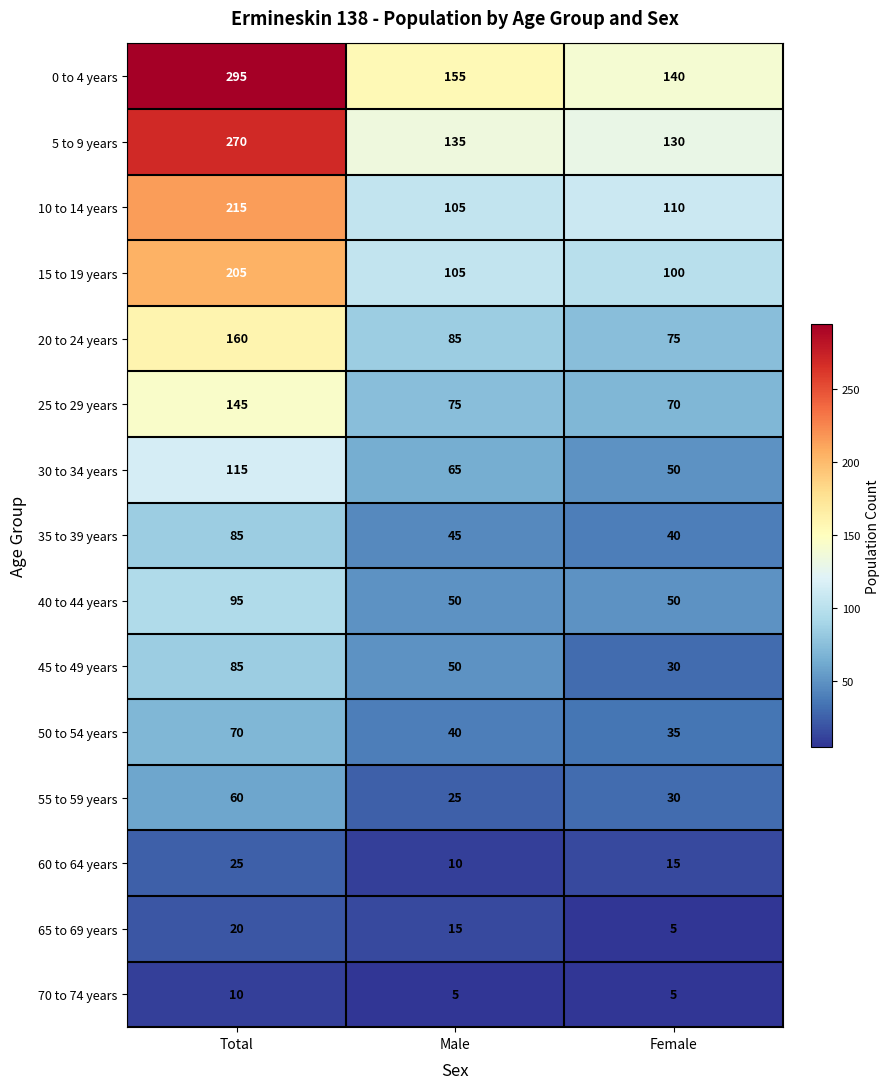

What is the approximate value of 25 to 29 years at Male?

75